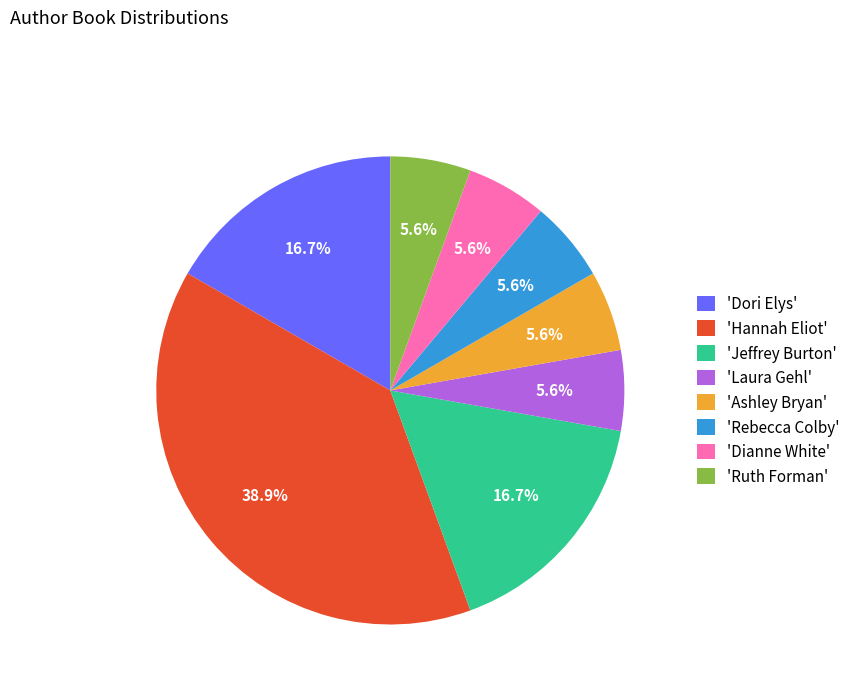

Count the number of slices in the pie.

8